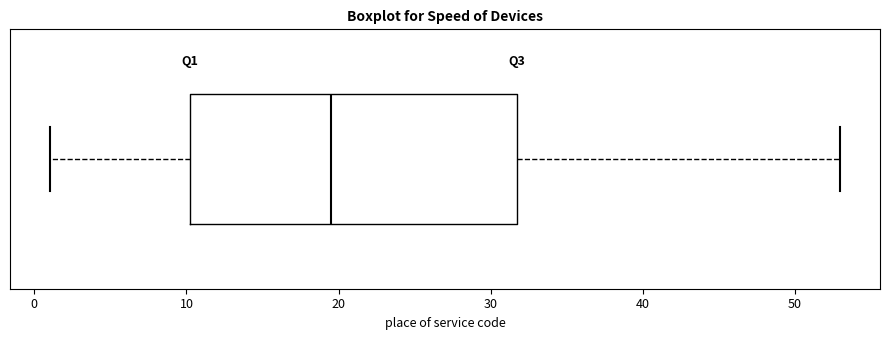

Read this box plot against the x-axis: the position of the median line, the range covered by the box, and the ends of both whiskers. The values are not printed on the chart, so give them approximately, as read against the axis.

median 20, box 10 to 32, whiskers 1 to 53